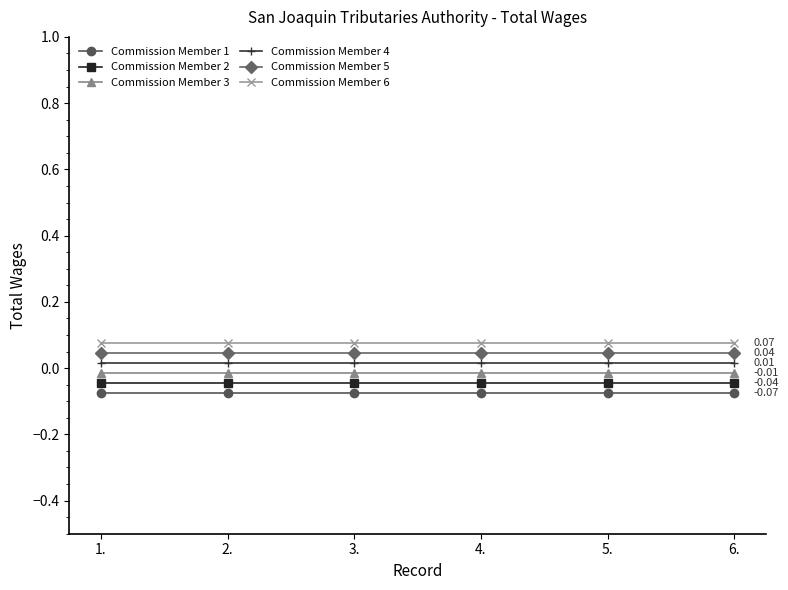

Count the number of data series in this chart.

6